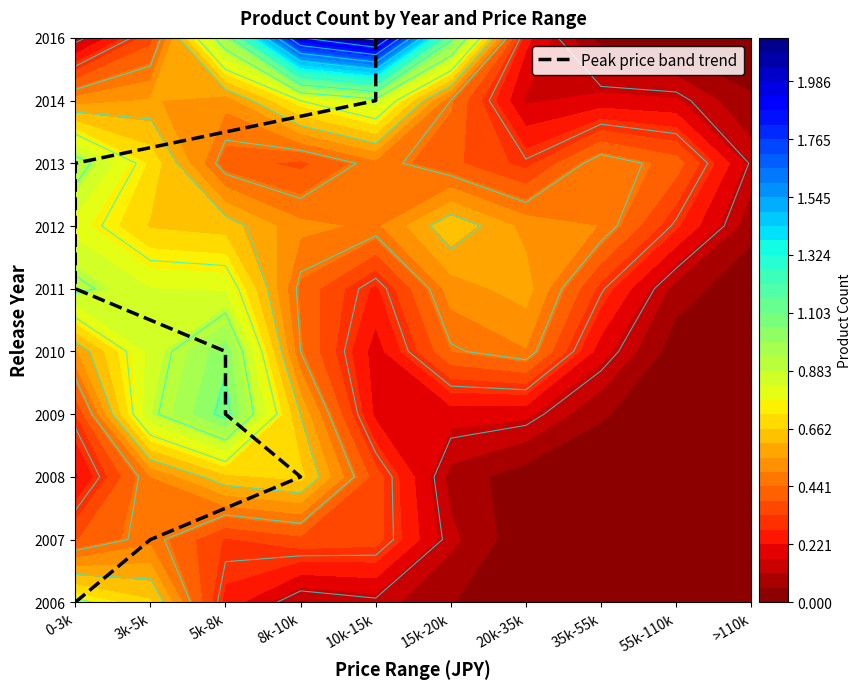

Count the values in the range 2 to 7.

6